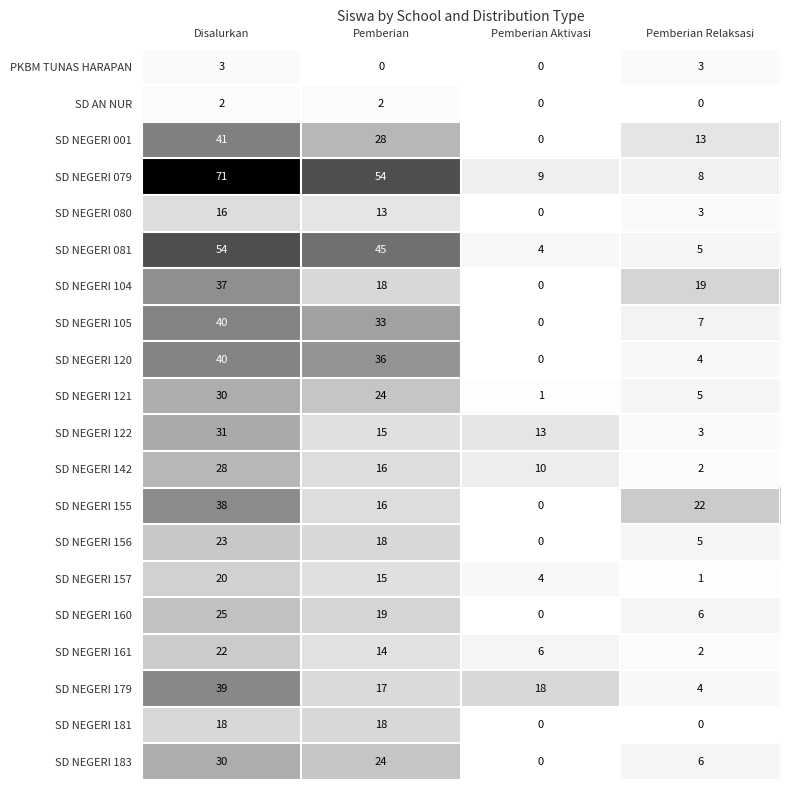

What is the sum of all SD NEGERI 157 values?

40